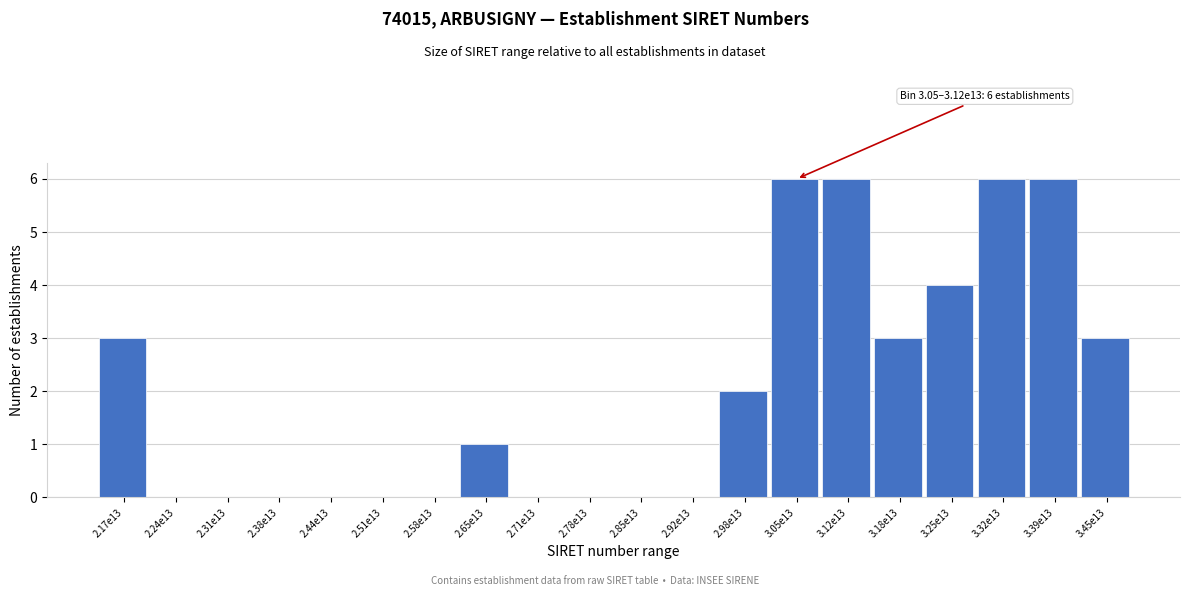

Reading left to right, extract all data points from this chart.

2.17e13=3	2.24e13=0	2.31e13=0	2.38e13=0	2.44e13=0	2.51e13=0	2.58e13=0	2.65e13=1	2.71e13=0	2.78e13=0	2.85e13=0	2.92e13=0	2.98e13=2	3.05e13=6	3.12e13=6	3.18e13=3	3.25e13=4	3.32e13=6	3.39e13=6	3.45e13=3